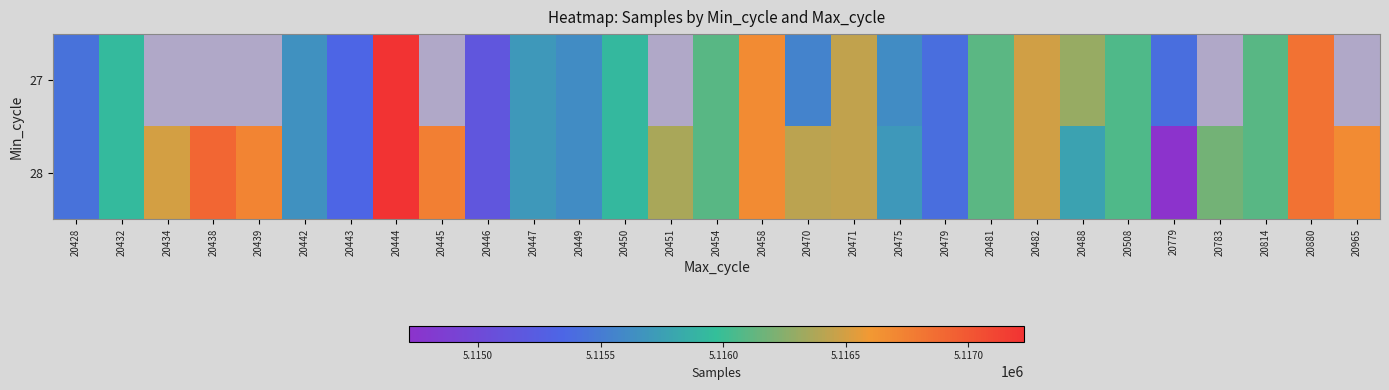

What is the average value of the 28 series?

5116100.7